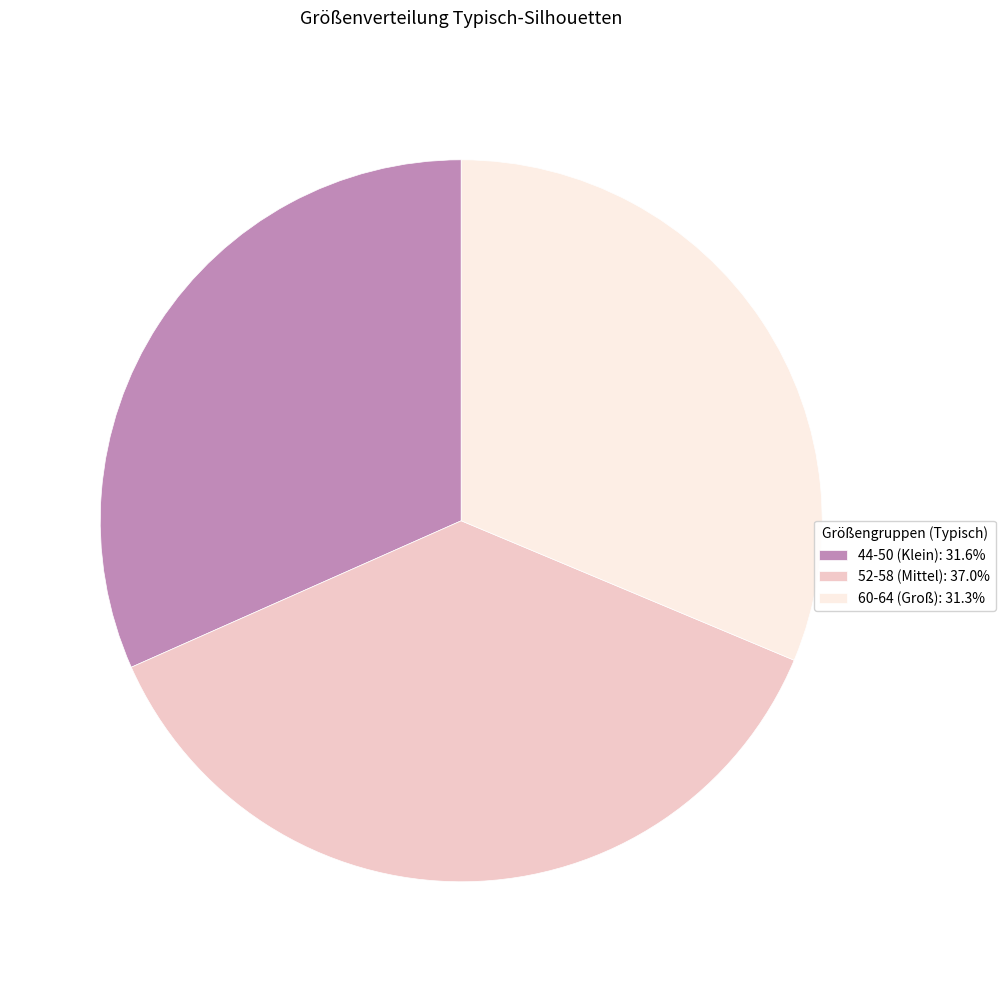

What is the ratio of the value at 52-58 (Mittel): 37.0% to the value at 44-50 (Klein): 31.6%?

1.2